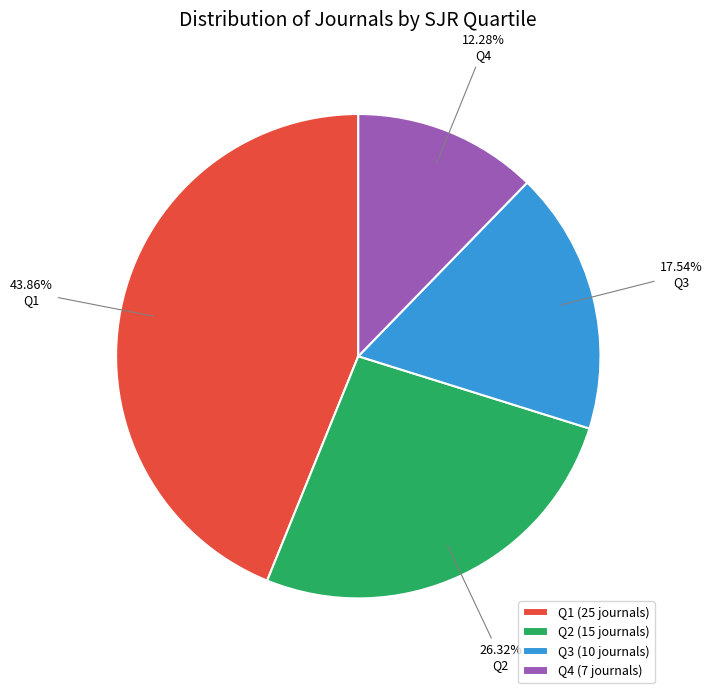

True or false: Q2 accounts for 26% of the total.

True